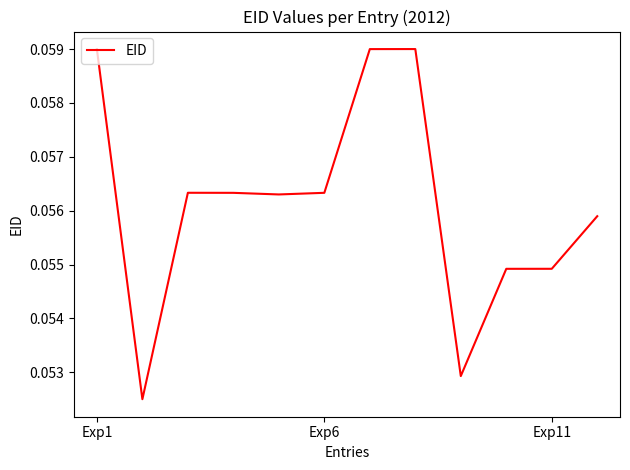

Which category has the highest value across all series?

7